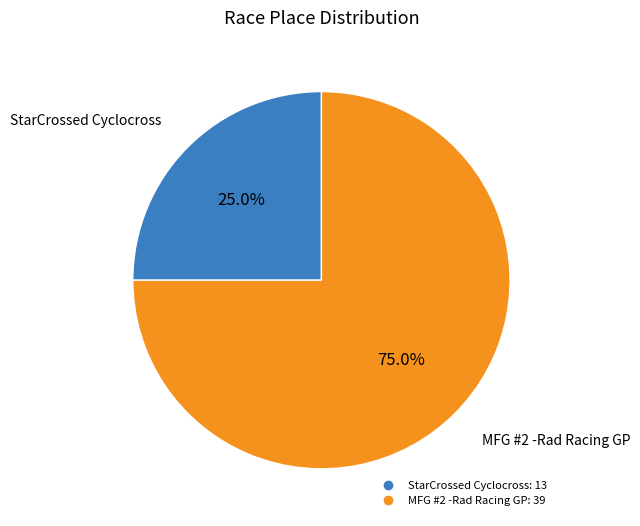

Which category has the biggest portion of the pie?

MFG #2 -Rad Racing GP